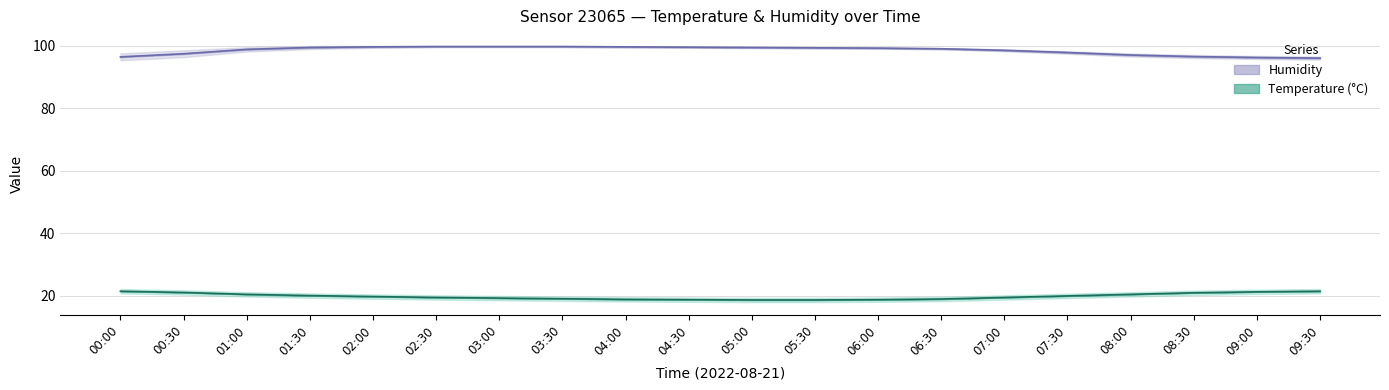

Which series has the largest total across all categories?

humidity_upper